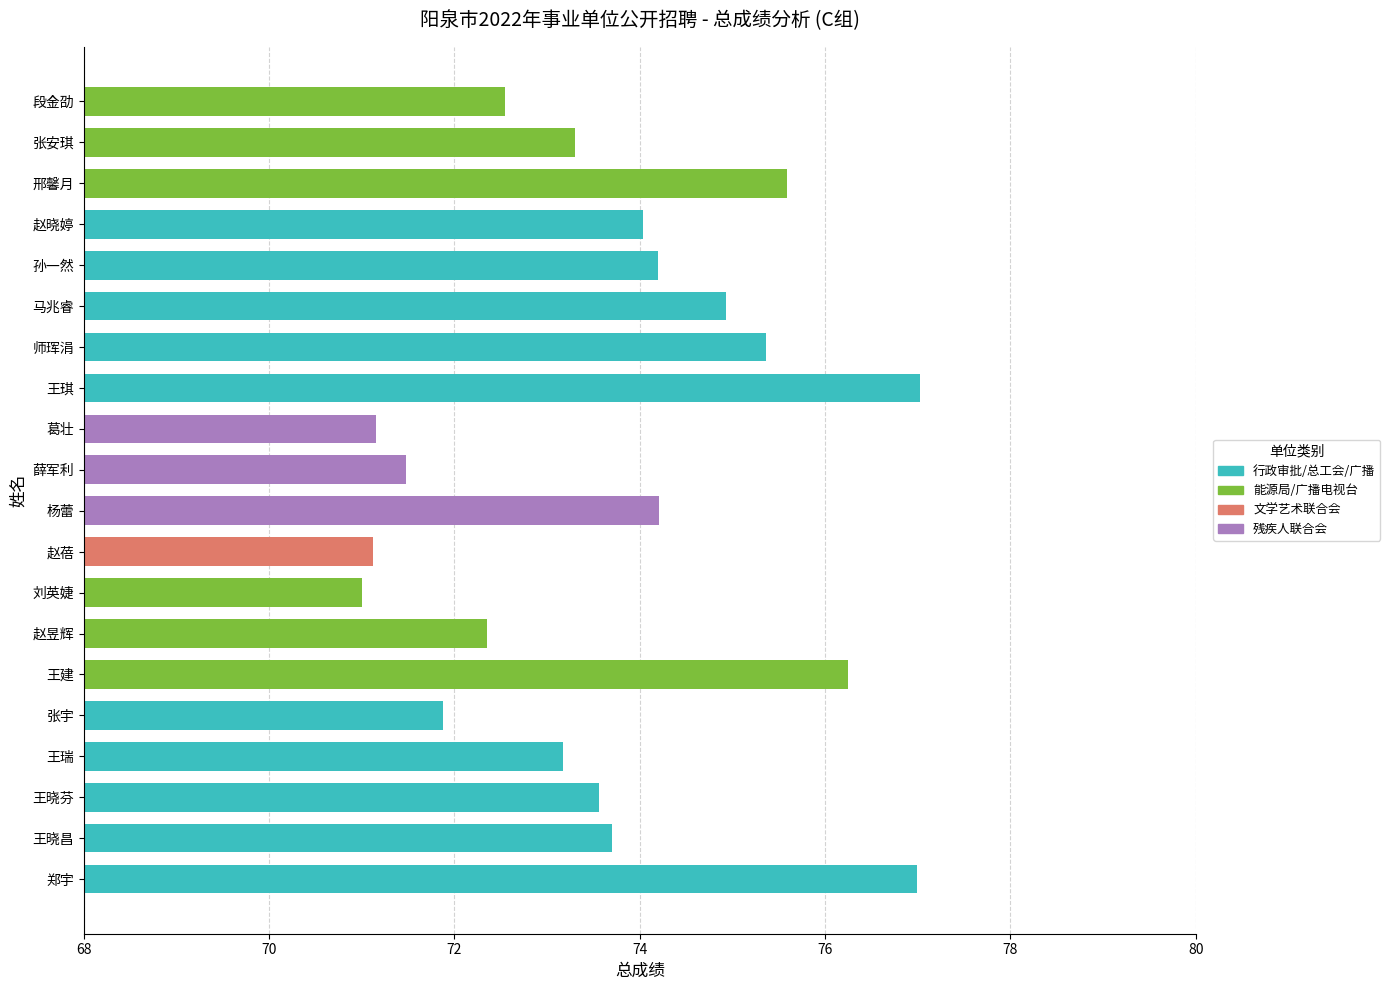

The chart shows a value of 120.6 at 张宇. True or false?

False